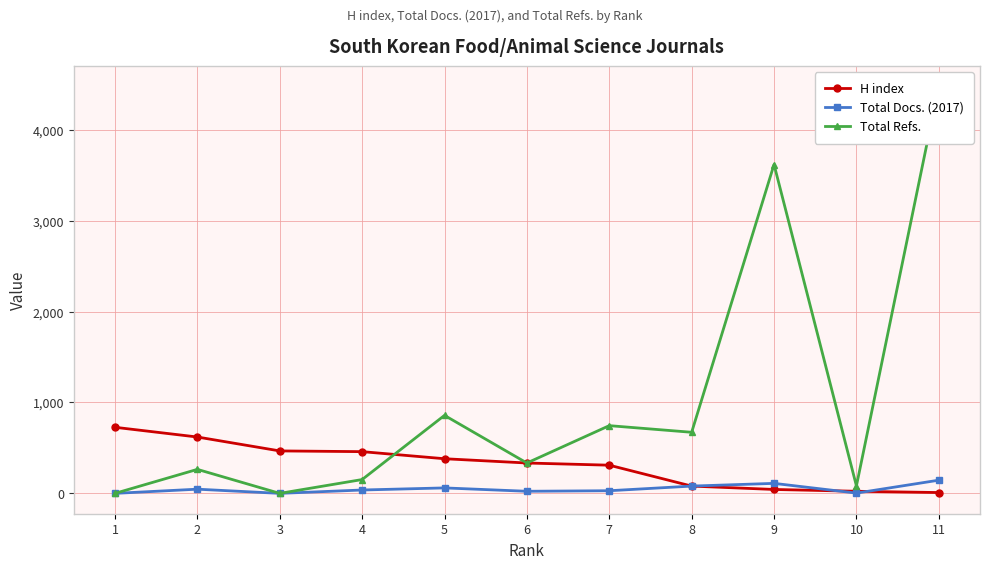

What is the difference between the Total Refs. values at 1 and 5?

858